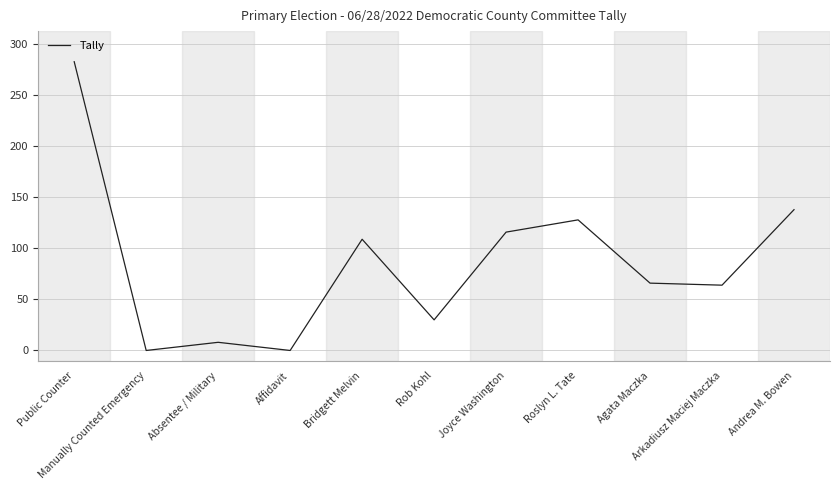

How many lines are shown in the chart?

1